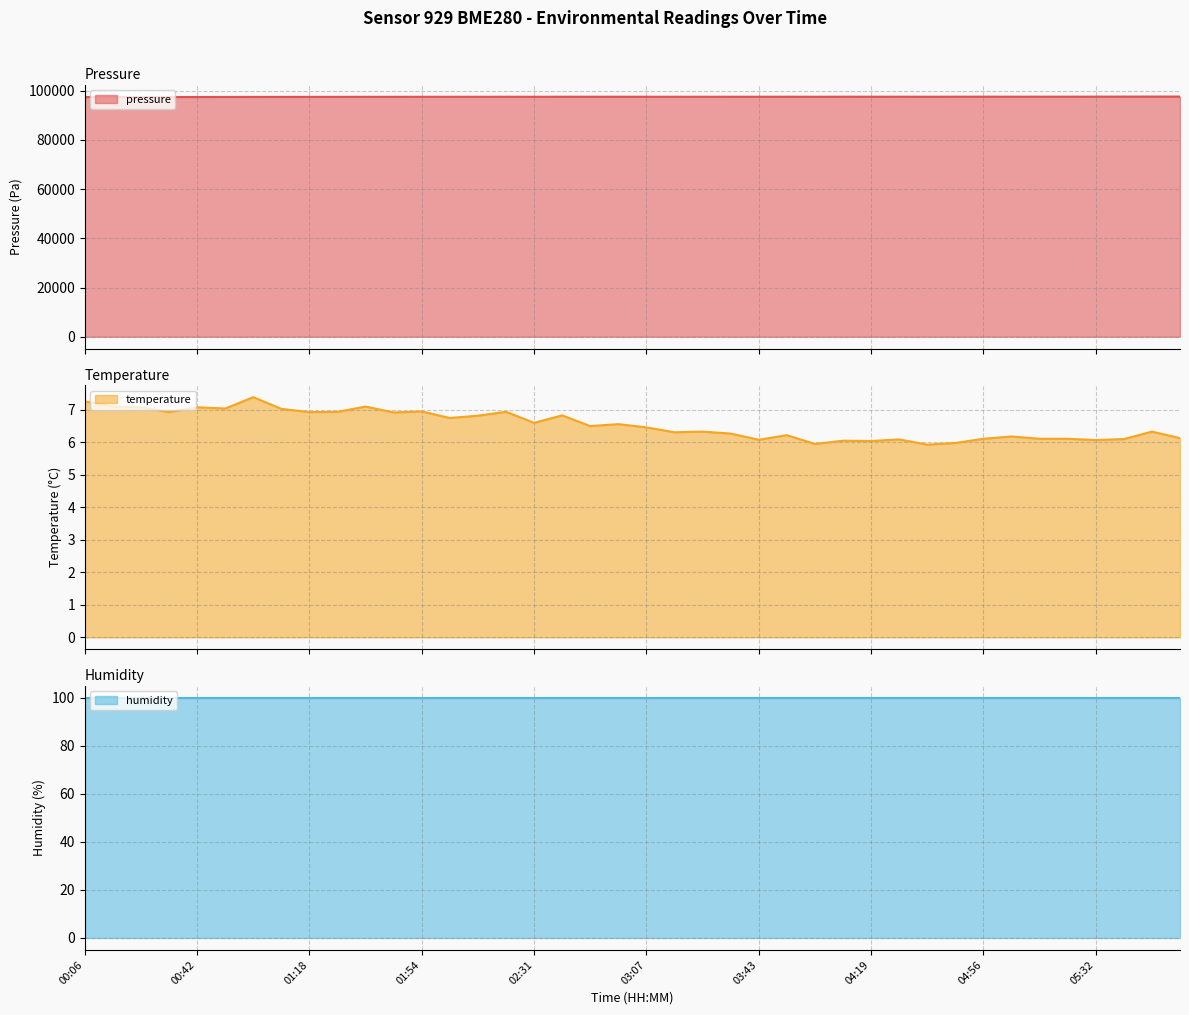

What is the total value across all series at 03:16?

97500.8